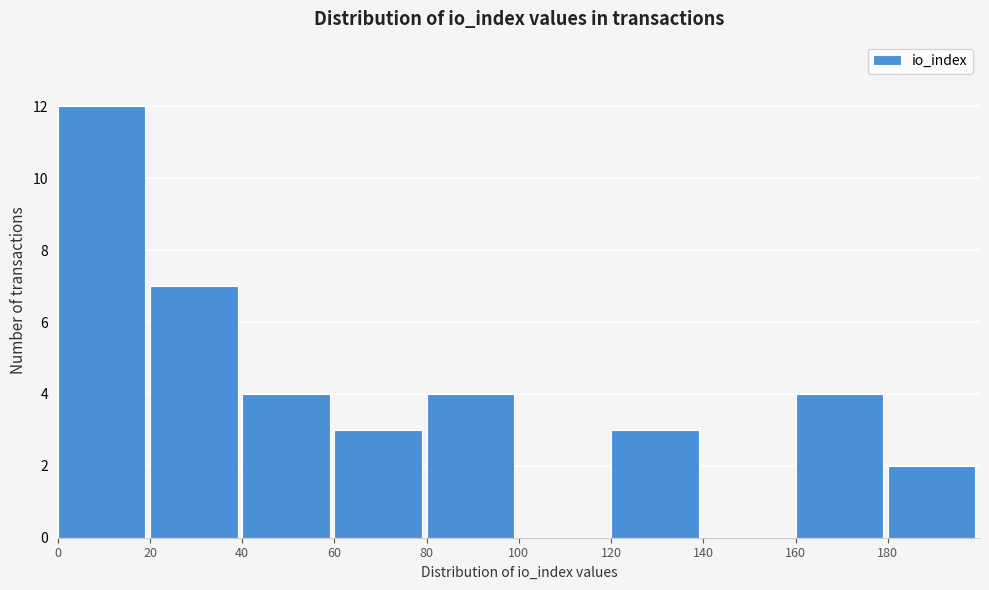

Over which range of the x-axis is the bar tallest?

0 to 20